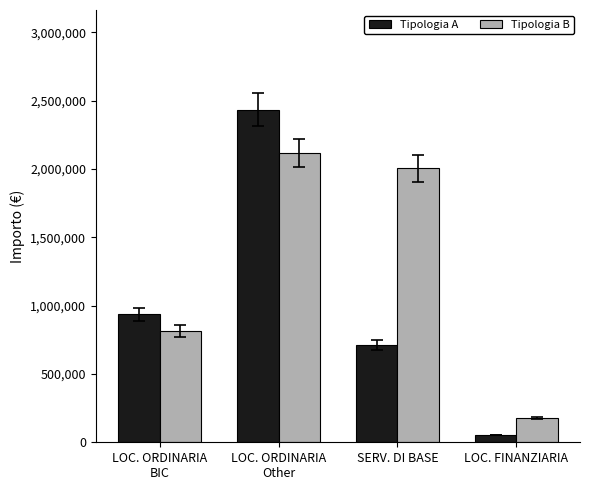

What is the average value of the Tipologia B series?

1277984.9